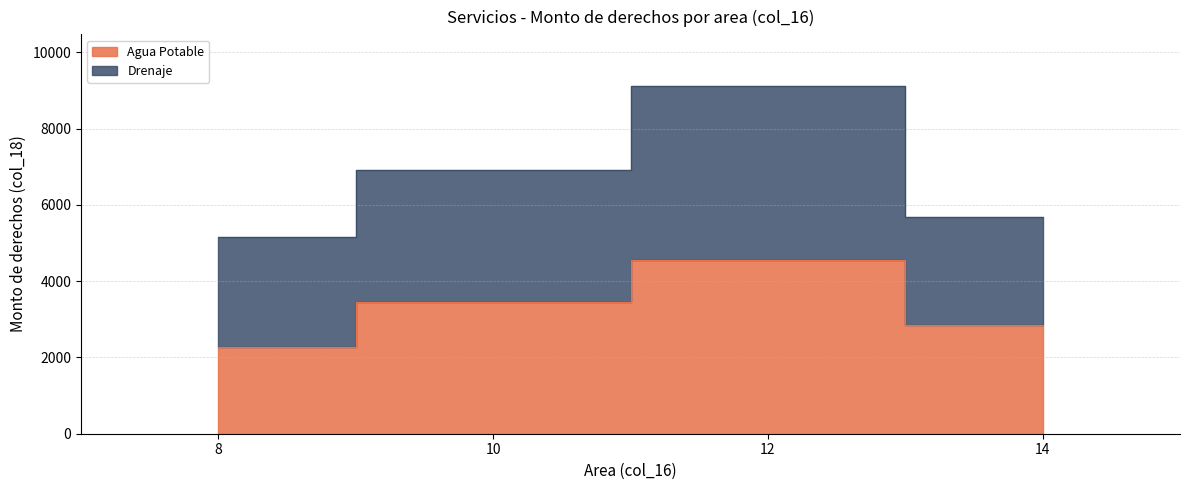

What is the value of the Drenaje point at the 2nd from the left?

6930.6